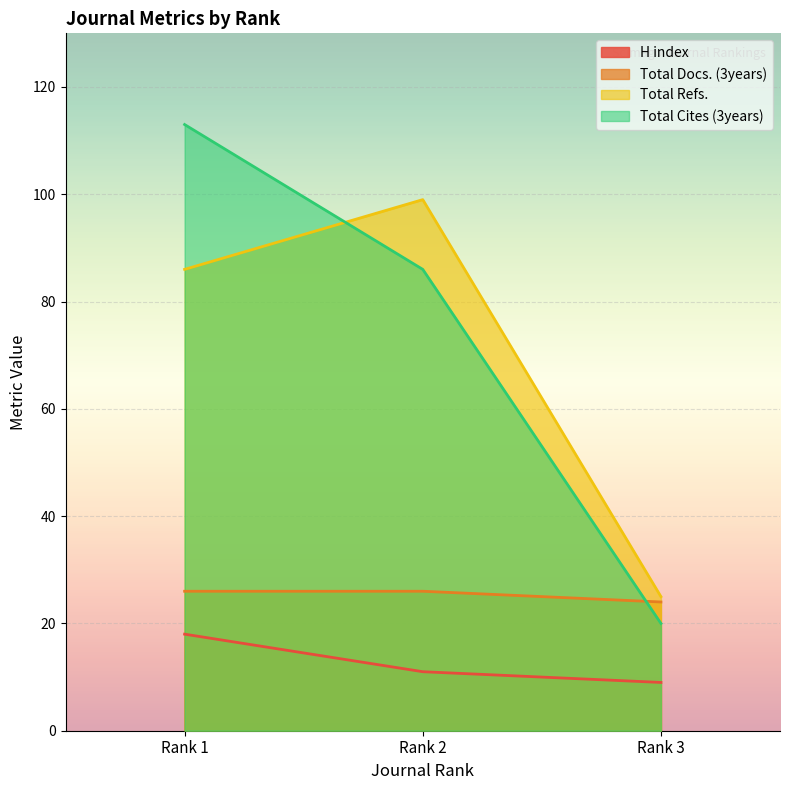

What is the average value of the H index series?

13